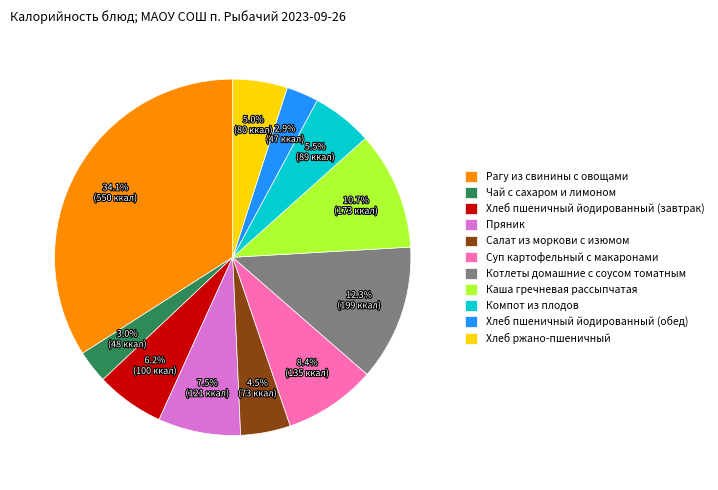

Which slice is the largest?

Рагу из свинины с овощами